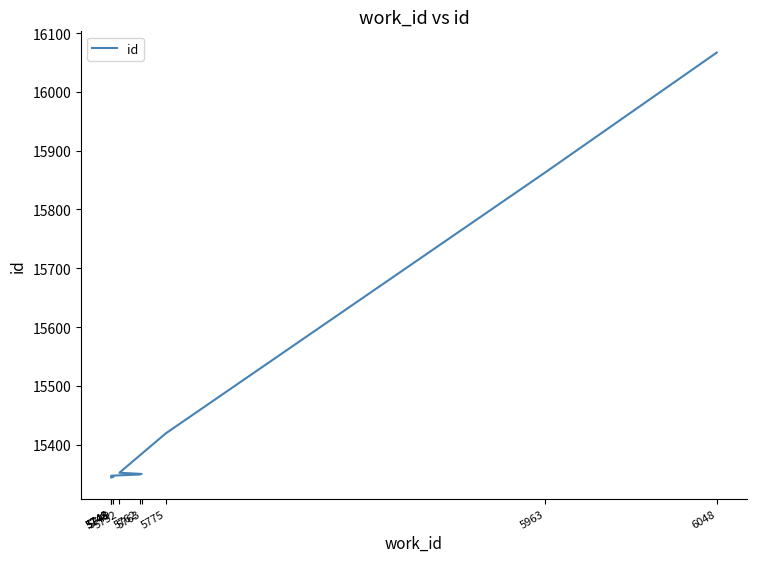

Reading left to right, list all the values displayed in this chart.

15344	15345	15346	15347	15349	15350	15352	15419	15863	16067